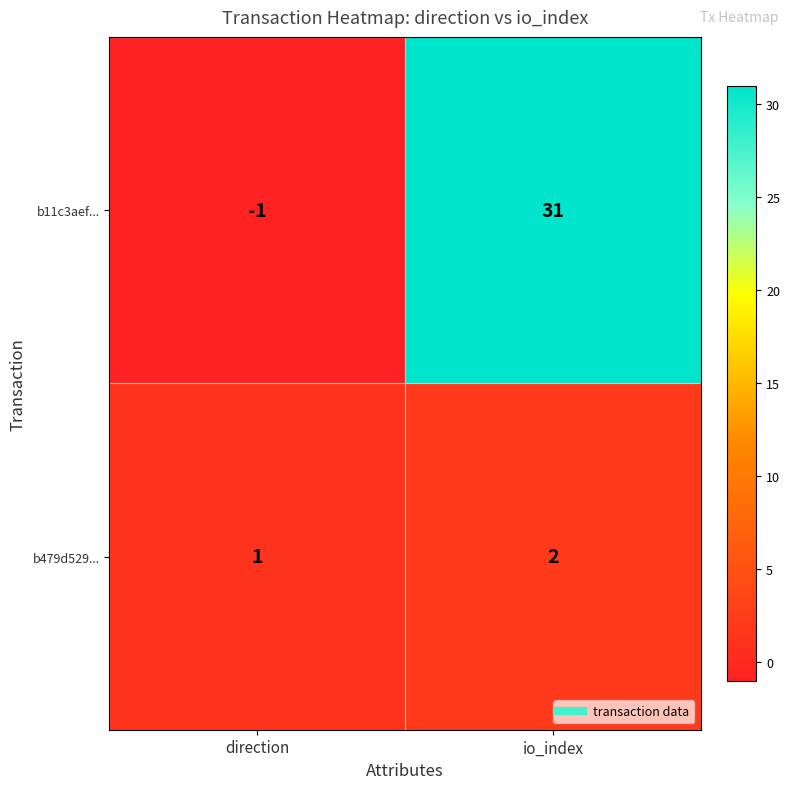

Count the number of categories in the chart.

2